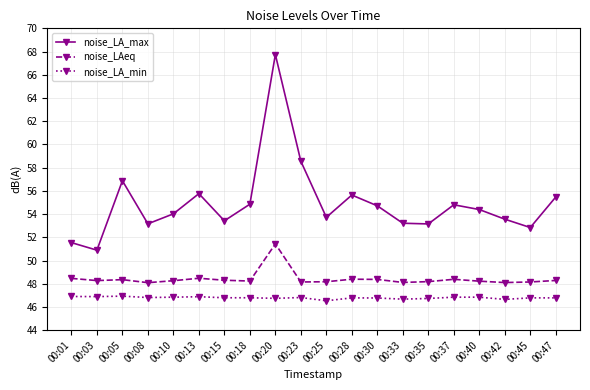

True or false: noise_LA_min and noise_LAeq cross at least once.

False